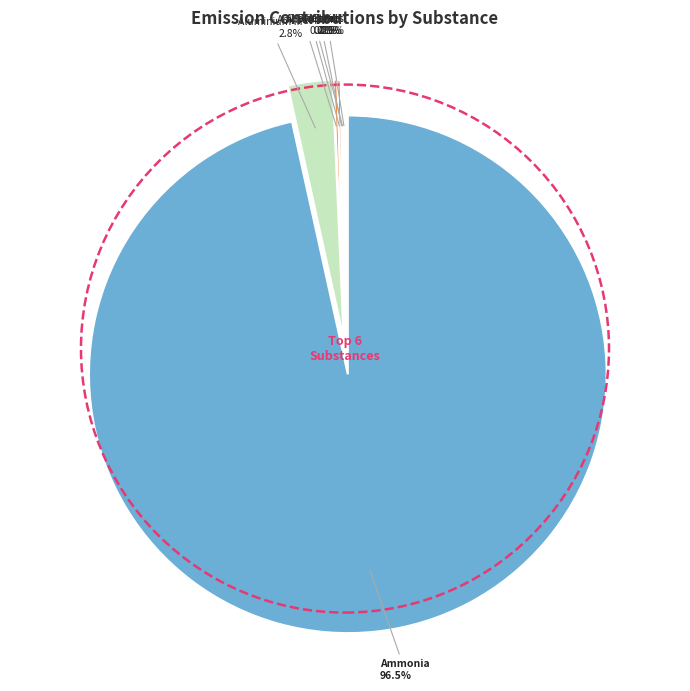

What is the smallest slice in the pie chart?

2-Methyl-2-butene